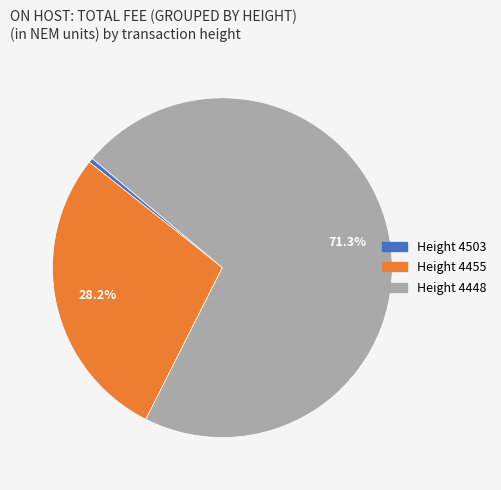

Is there any slice that represents more than half of the pie?

Yes